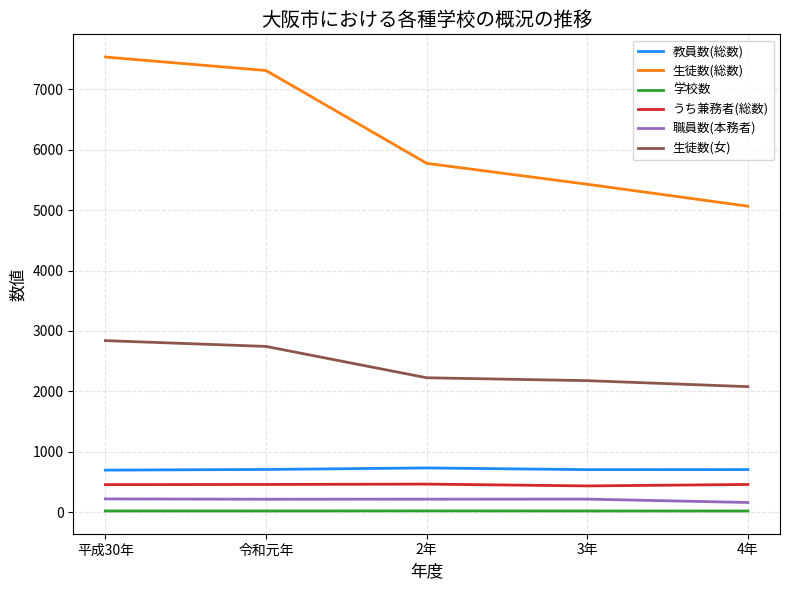

Which series has the largest range (max minus min)?

生徒数(総数)